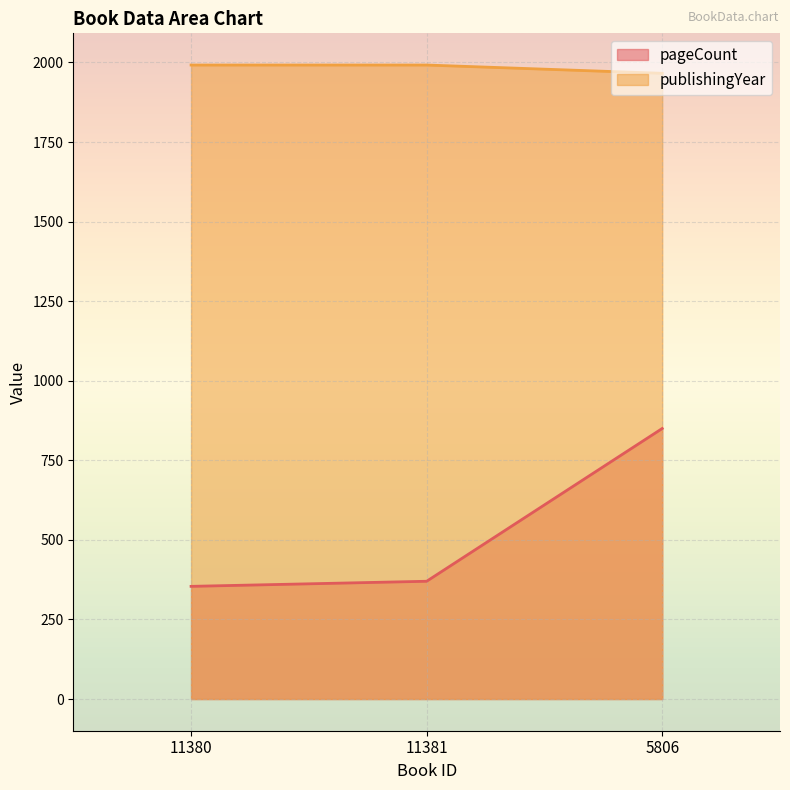

What is the total value across all series at 11380?

2346